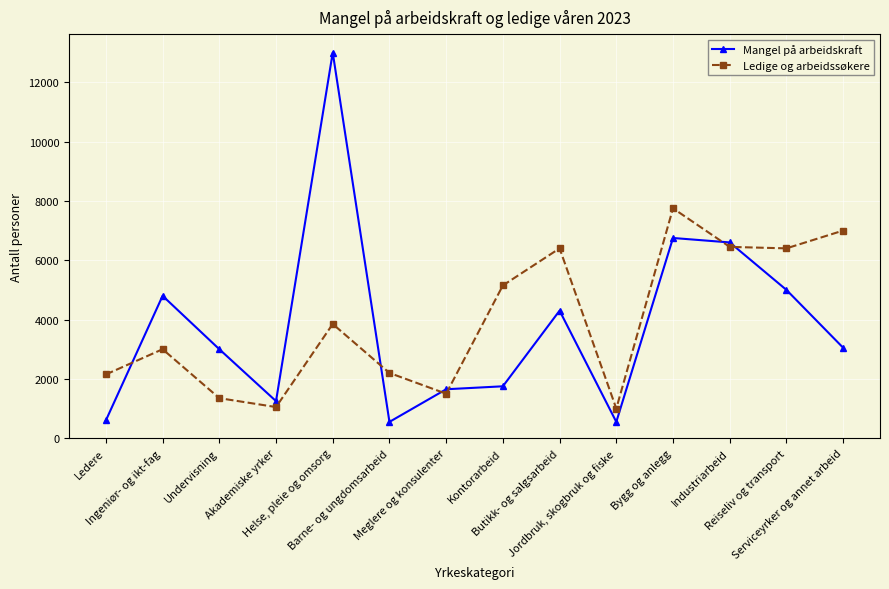

List the series in order of their overall mean, highest first.

Ledige og arbeidssøkere, Mangel på arbeidskraft